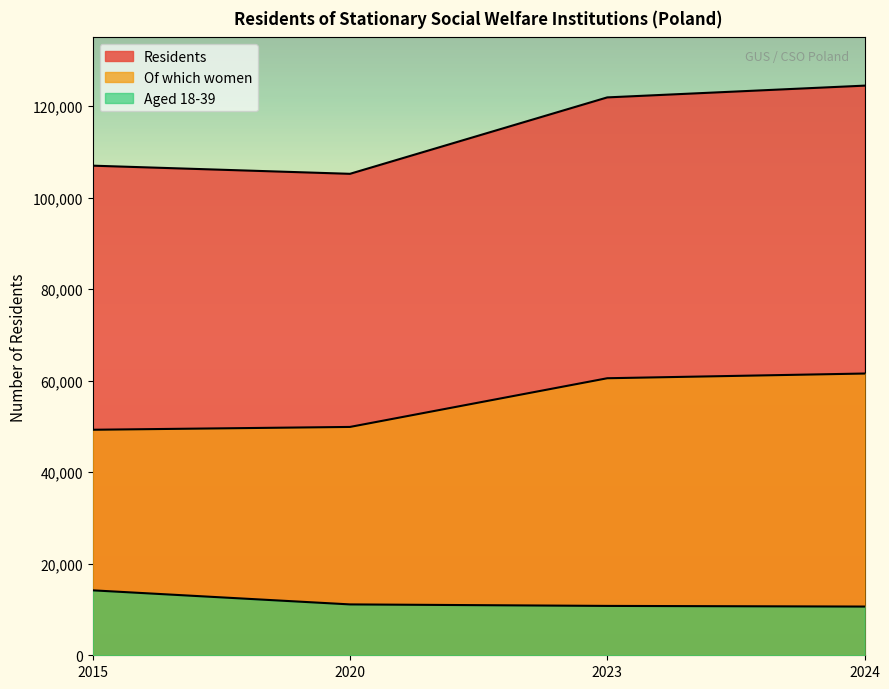

List the series in order of their overall mean, highest first.

Residents, Of which women, Aged 18-39